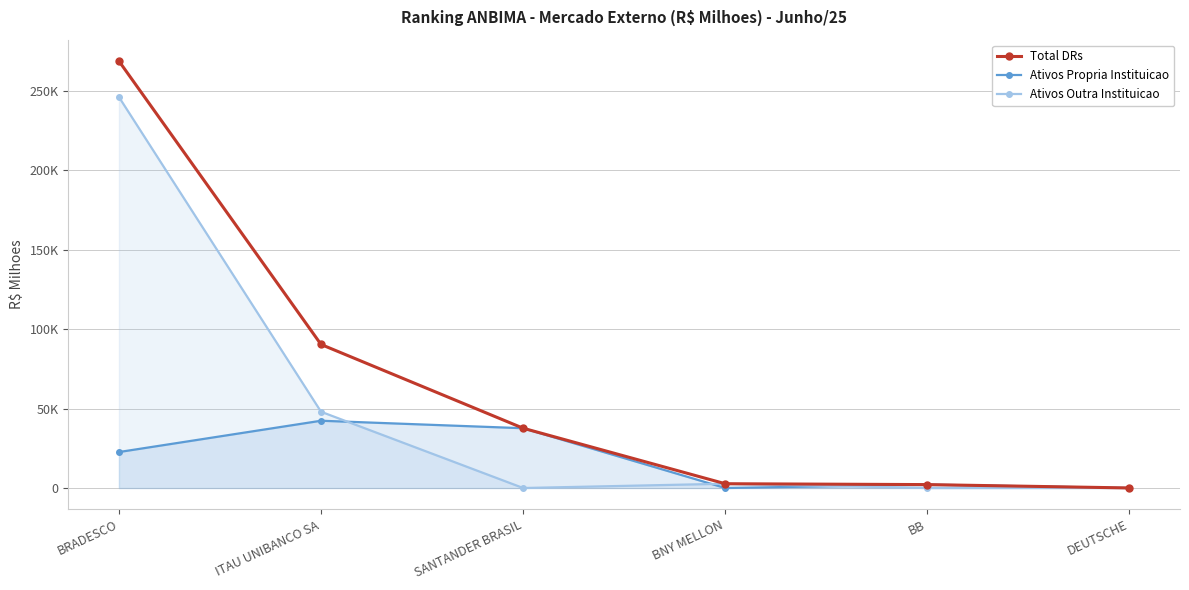

Rank the series by their average value, from lowest to highest.

Ativos Propria Instituicao, Ativos Outra Instituicao, Total DRs